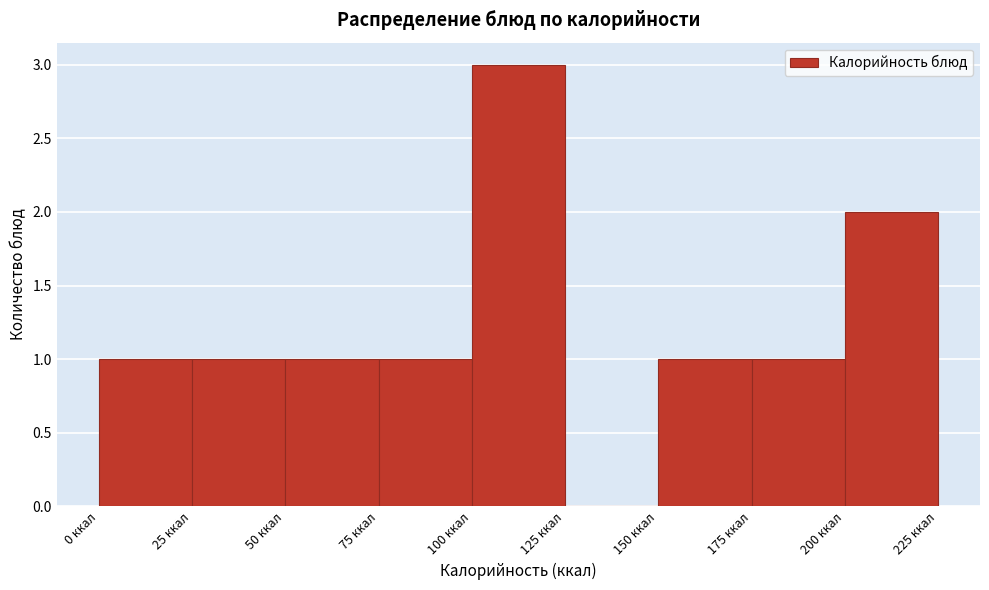

Reading left to right, transcribe this chart: for each bar, give the range it covers on the x-axis and its height. The values are not printed on the chart, so give them approximately, as read against the axis.

0 to 25: 1
25 to 50: 1
50 to 75: 1
75 to 100: 1
100 to 125: 3
125 to 150: 0
150 to 175: 1
175 to 200: 1
200 to 225: 2